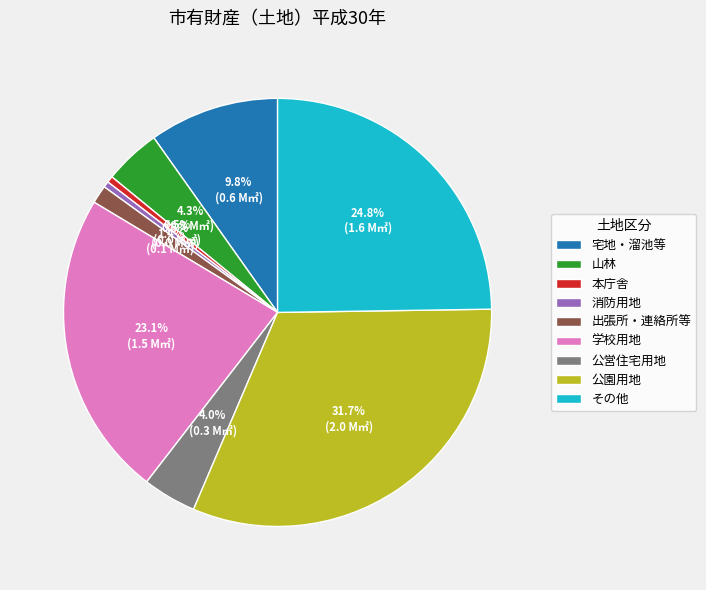

Does 消防用地 account for over 50% of the chart?

No